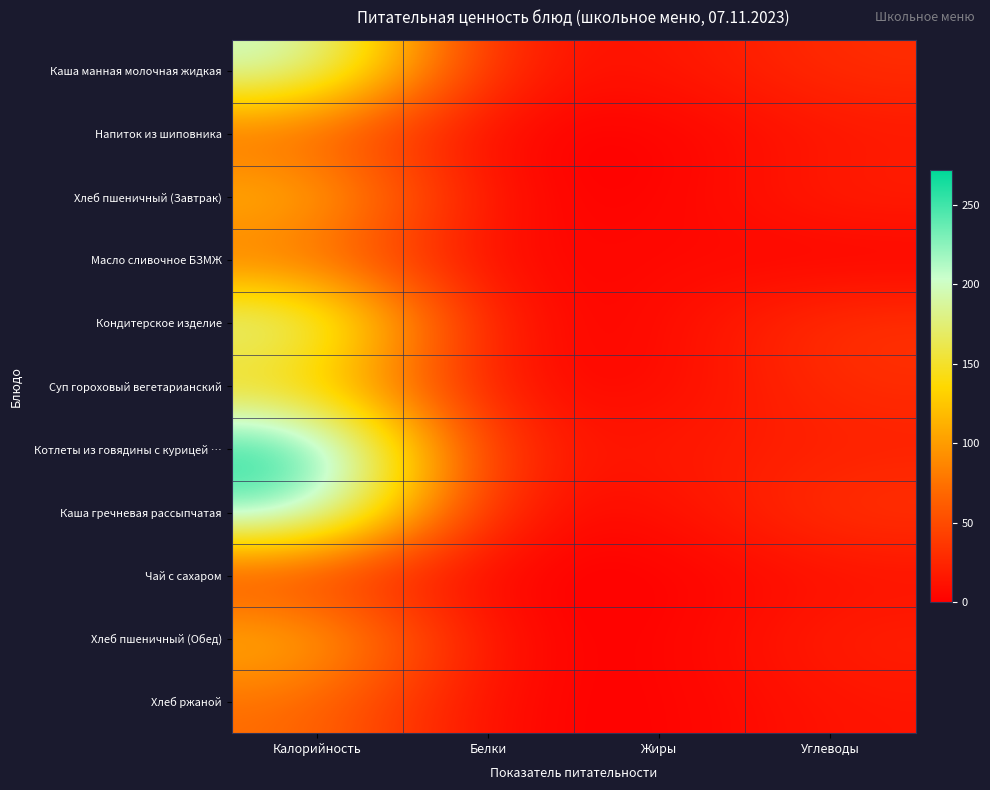

Which label corresponds to the smallest value in the chart?

Жиры